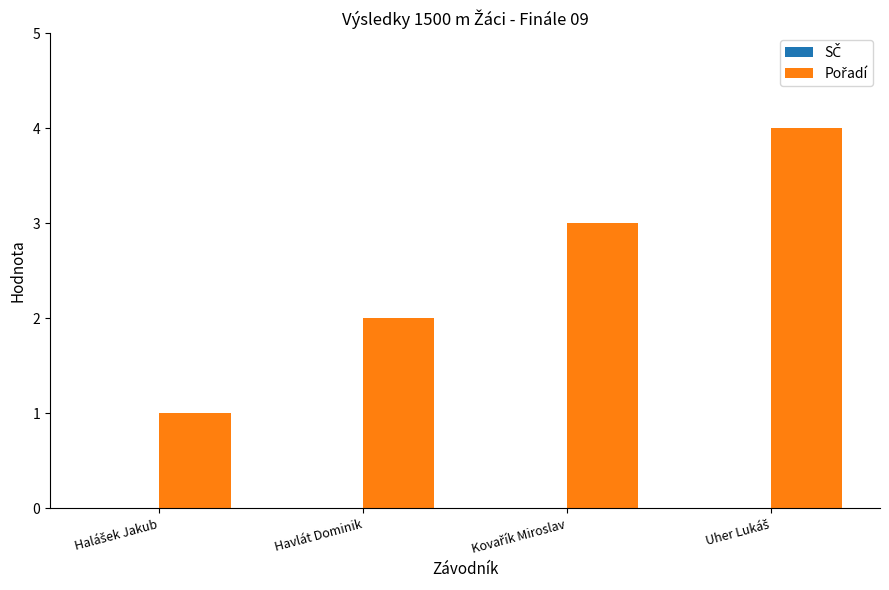

What is the sum of all values?

10